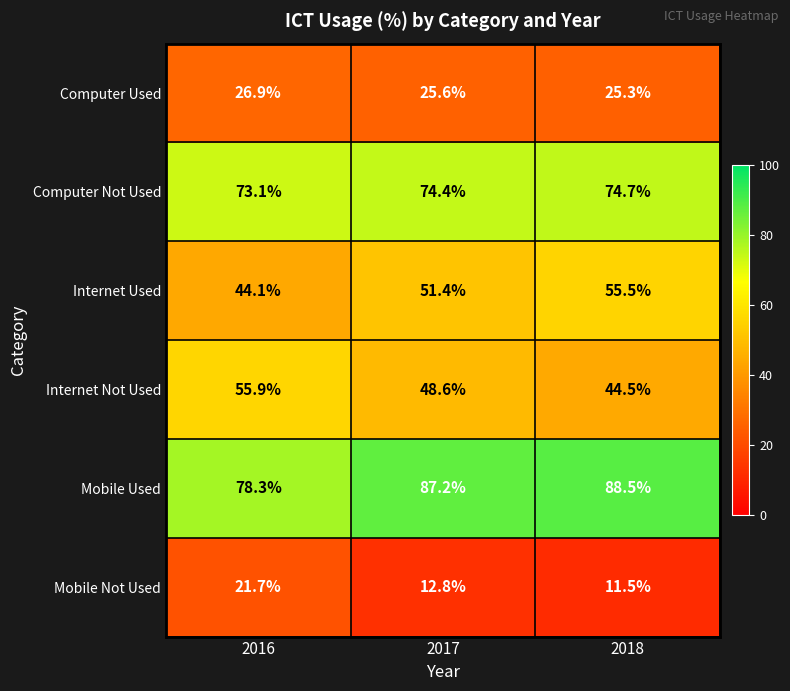

Where does the Computer Not Used series first go above 74?

2017